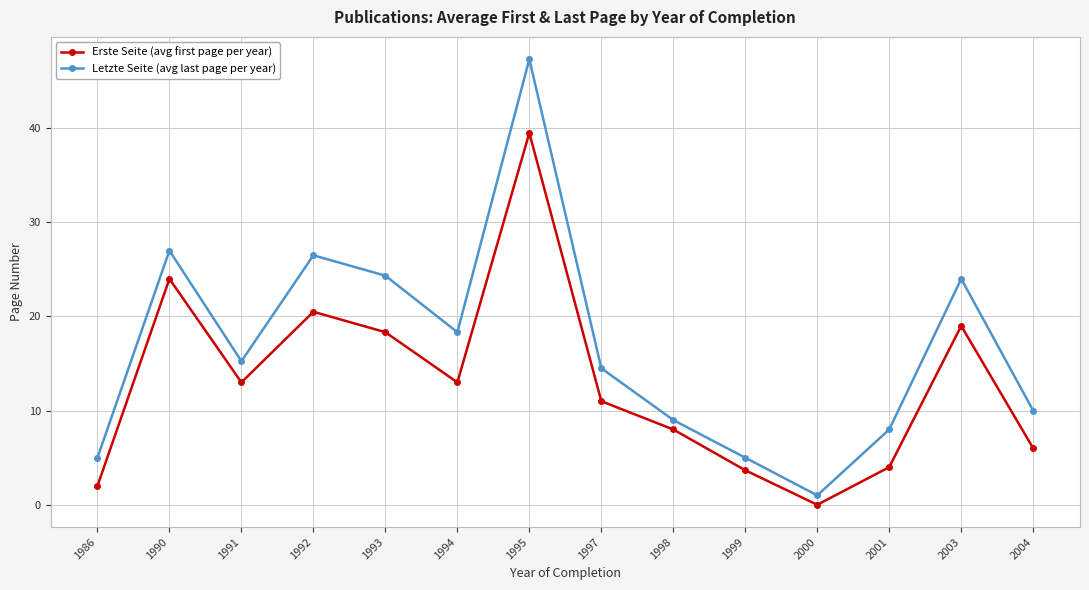

What is the value of the Erste Seite (avg first page per year) point at the 10th from the left?

3.7